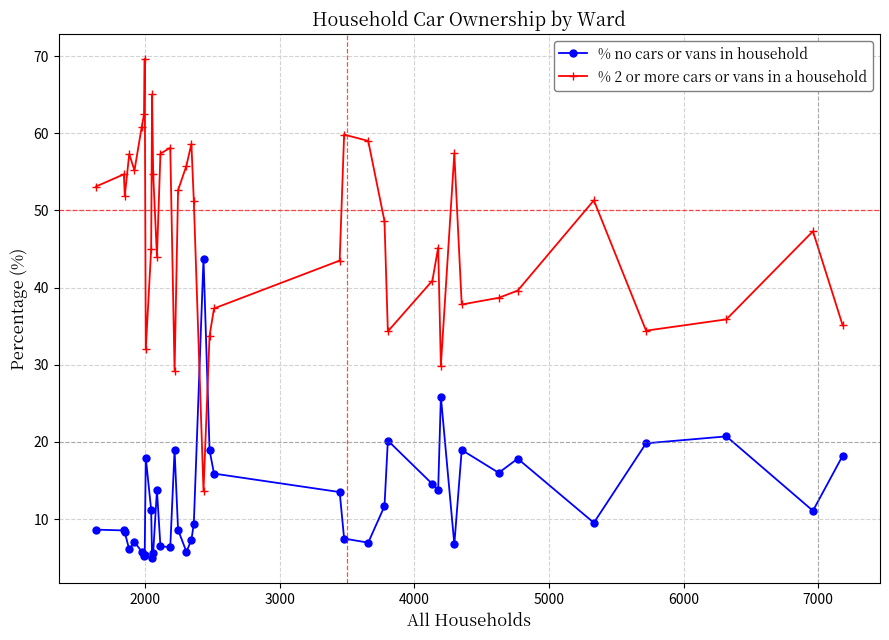

Which series has the largest total across all categories?

% 2 or more cars or vans in a household